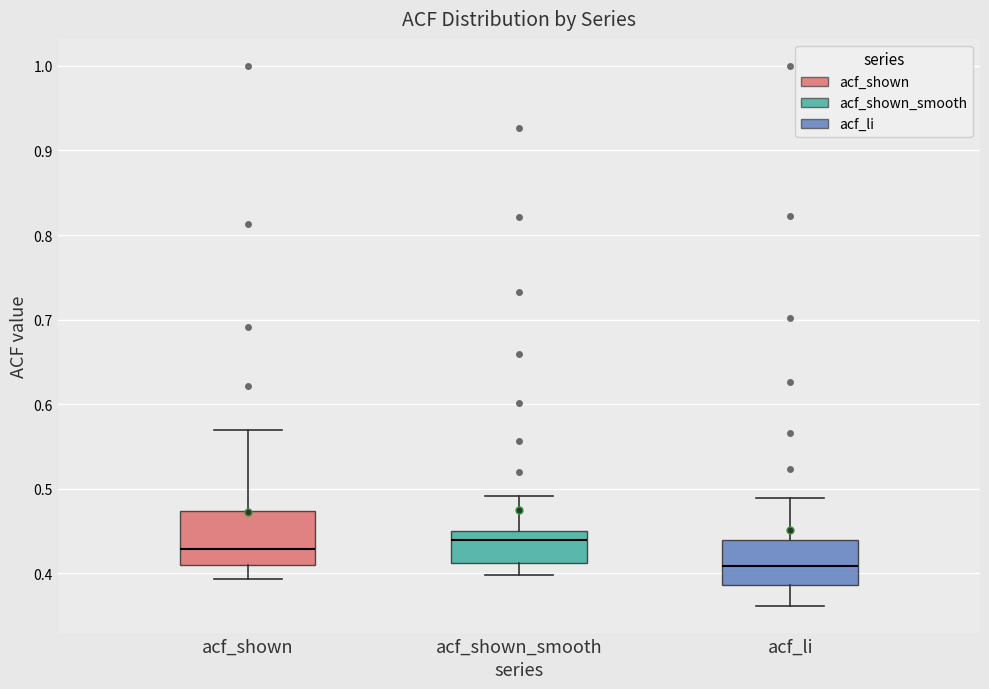

Where does the median line of the box for acf_shown_smooth sit on the y-axis? The values are not printed on the chart, so give them approximately, as read against the axis.

0.44